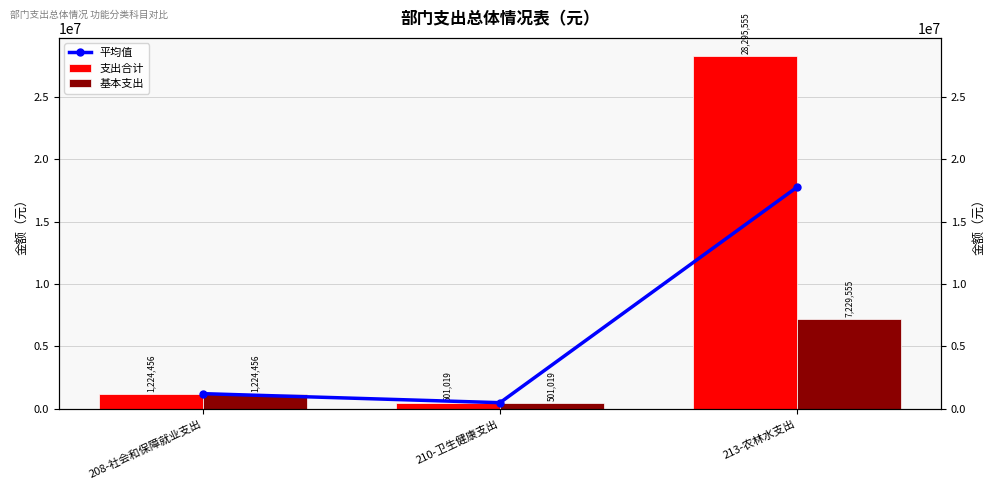

At which category does the chart reach its peak across all series?

213-农林水支出